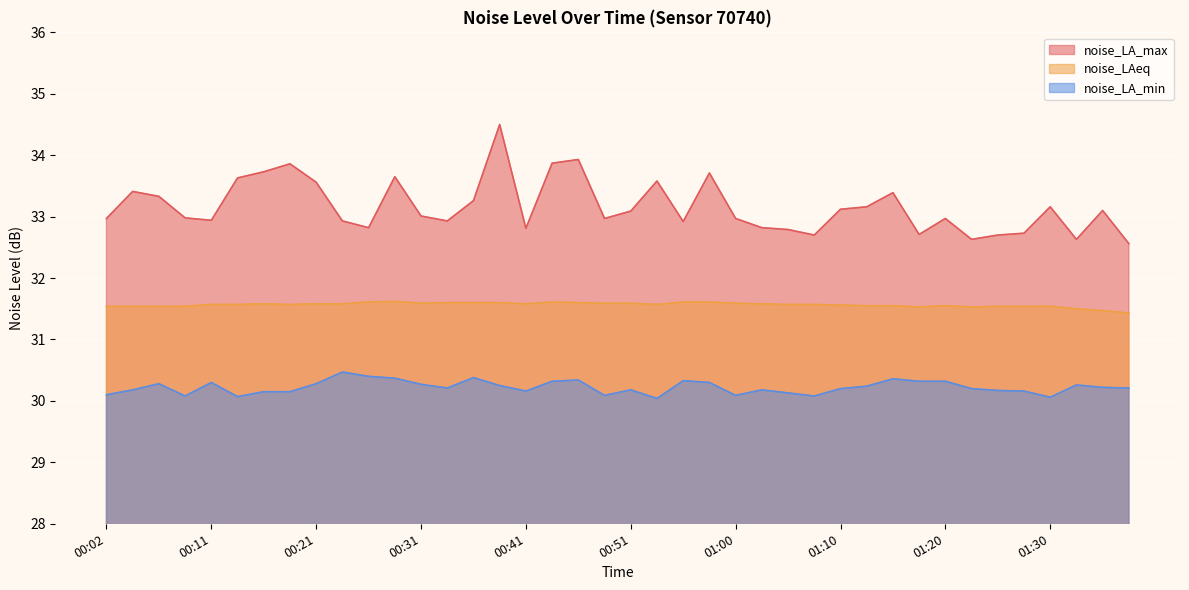

True or false: noise_LA_max has more than 2 interior local peaks.

True